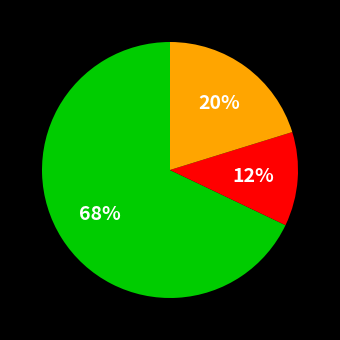

Is there a majority slice in this chart?

Yes